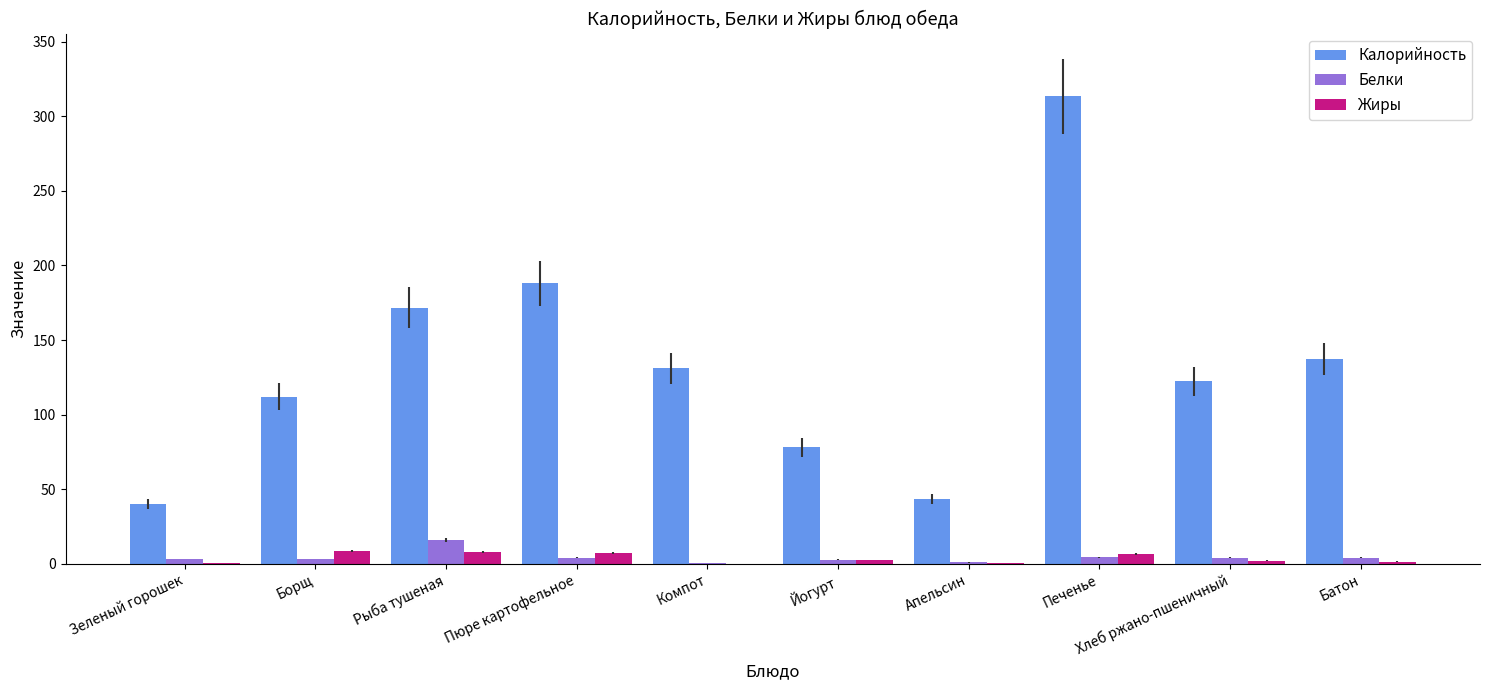

At which category is the sum across all series the highest?

Печенье